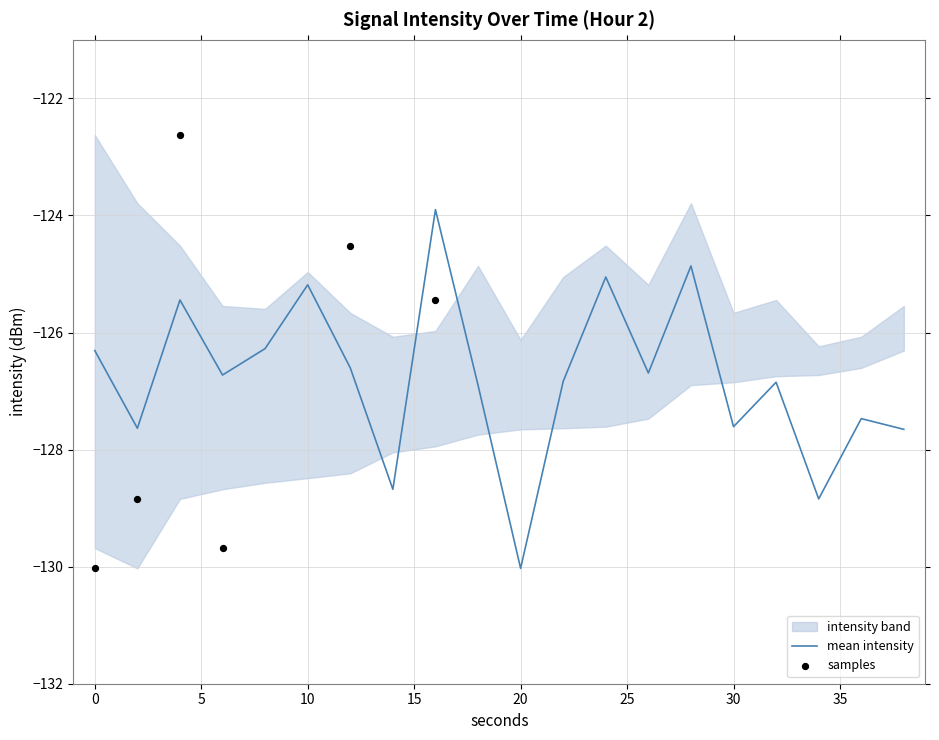

What is the total value across all series at 7?

-382.8